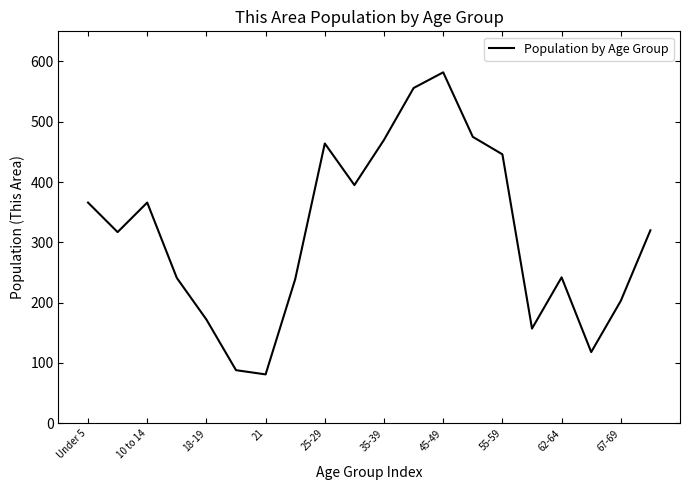

What is the maximum value shown in the chart?

582